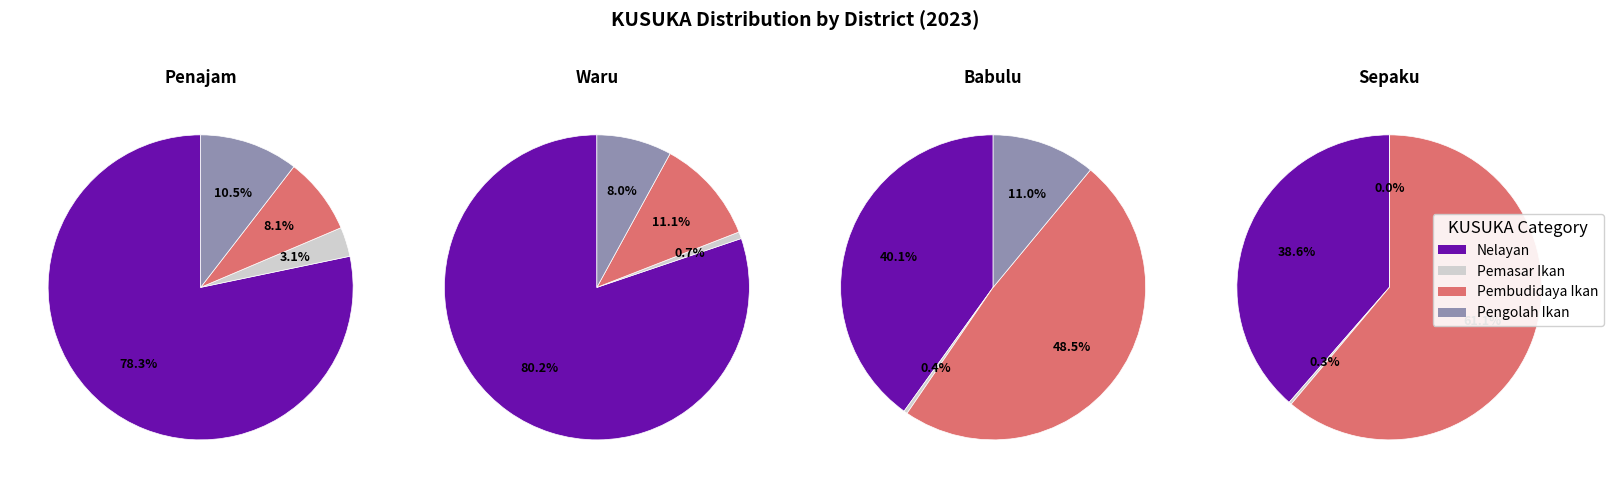

To the nearest percent, what is the average slice percentage?

25%